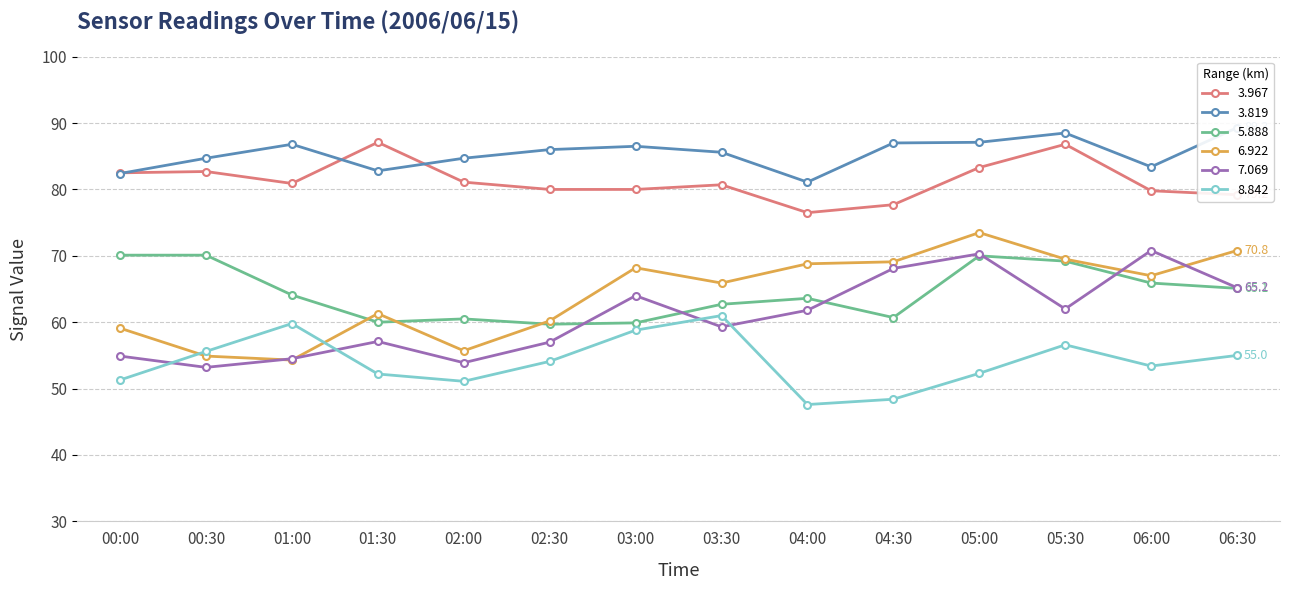

Reading left to right, list all the values displayed in this chart.

3.967: 82.5	82.7	80.9	87.1	81.1	80.0	80.0	80.7	76.5	77.7	83.3	86.8	79.8	79.2
3.819: 82.4	84.7	86.8	82.8	84.7	86.0	86.5	85.6	81.1	87.0	87.1	88.5	83.4	89.3
5.888: 70.1	70.1	64.1	60.0	60.5	59.7	59.9	62.7	63.6	60.7	70.0	69.2	65.9	65.1
6.922: 59.1	54.9	54.3	61.3	55.7	60.2	68.2	65.9	68.8	69.1	73.5	69.5	67.0	70.8
7.069: 54.9	53.2	54.5	57.1	53.9	57.0	64.0	59.3	61.8	68.1	70.3	62.0	70.8	65.2
8.842: 51.3	55.6	59.8	52.2	51.1	54.1	58.8	61.0	47.6	48.4	52.3	56.6	53.4	55.0